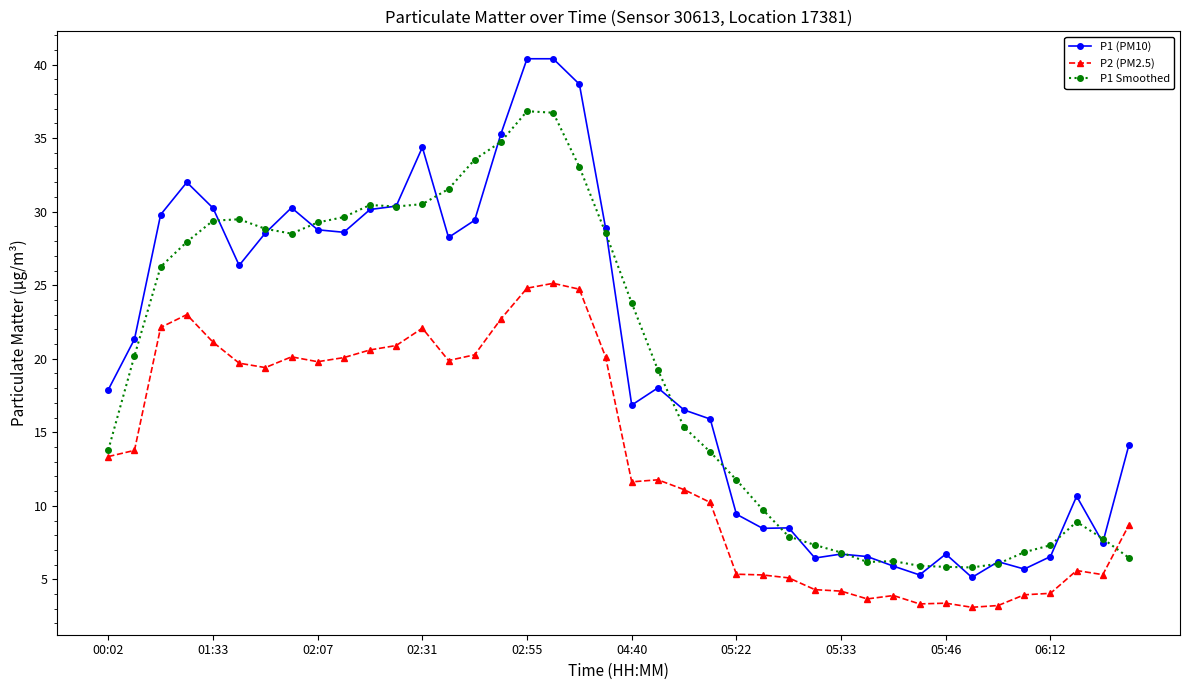

Which series has the widest spread of values?

P1 (PM10)